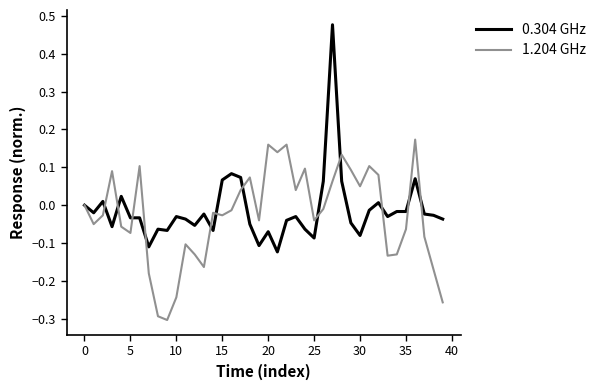

How many lines are shown in the chart?

2